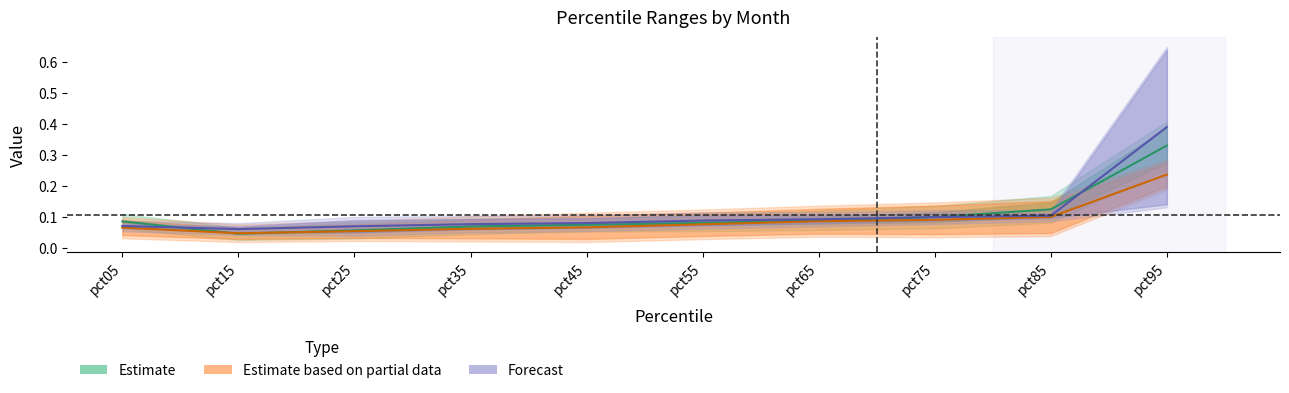

Count the number of categories in the chart.

10